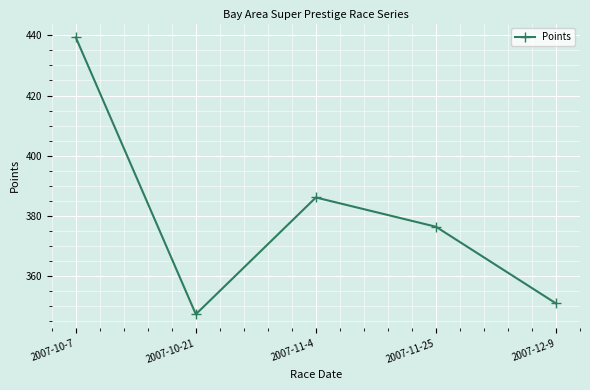

What is the difference between the second highest and minimum values?

38.8